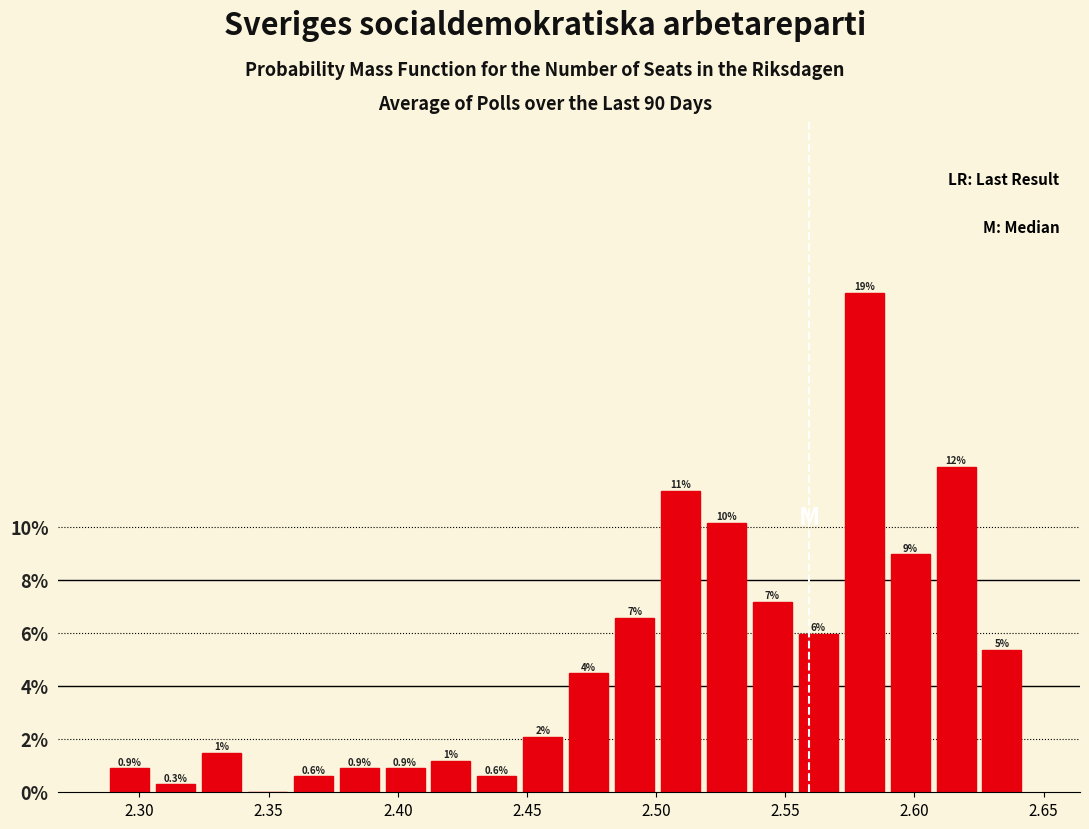

Read against the x-axis, roughly where is the centre of the tallest bar?

2.580